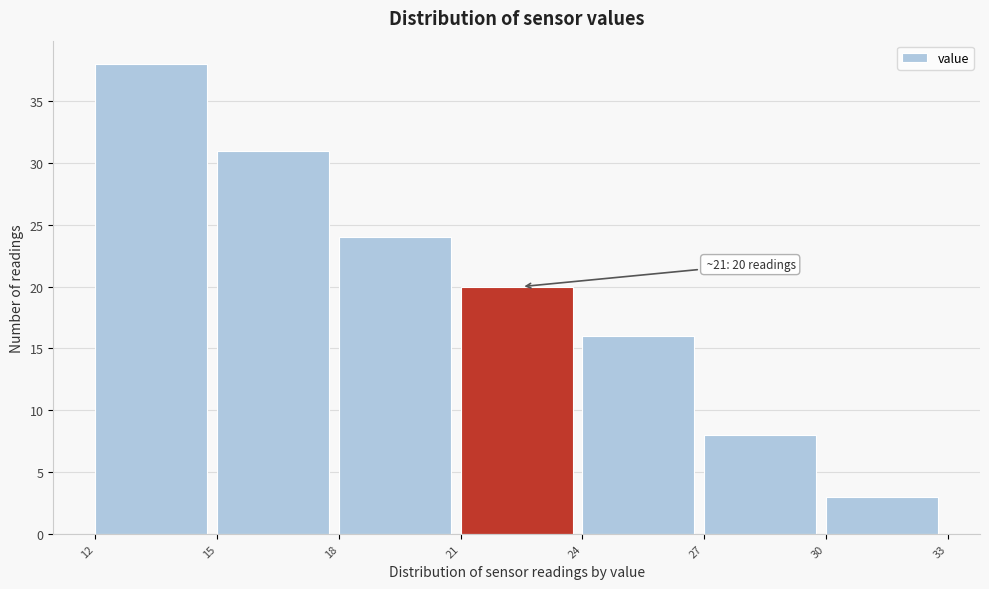

Over which range of the x-axis is the bar tallest?

12 to 15